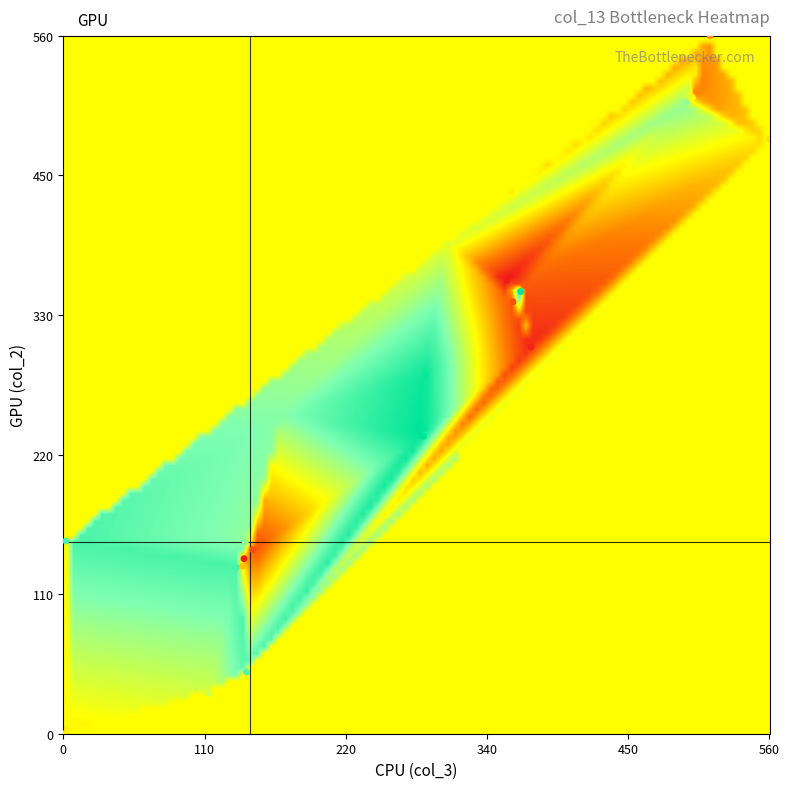

What Y value in the scatter plot is closest to 279?

287